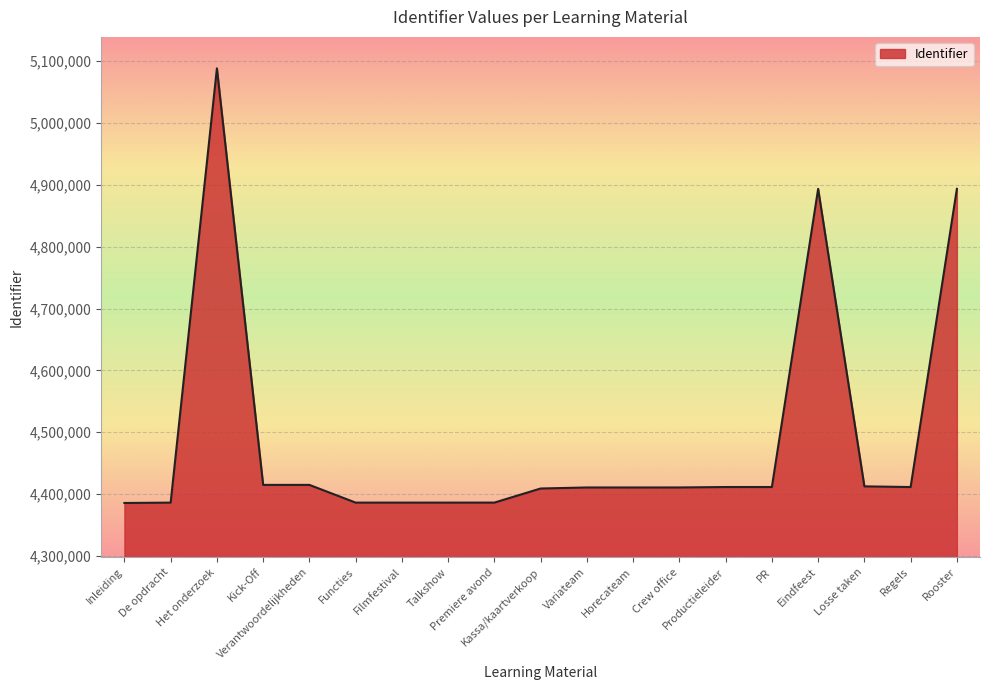

What is the difference between the maximum and minimum values?

702923